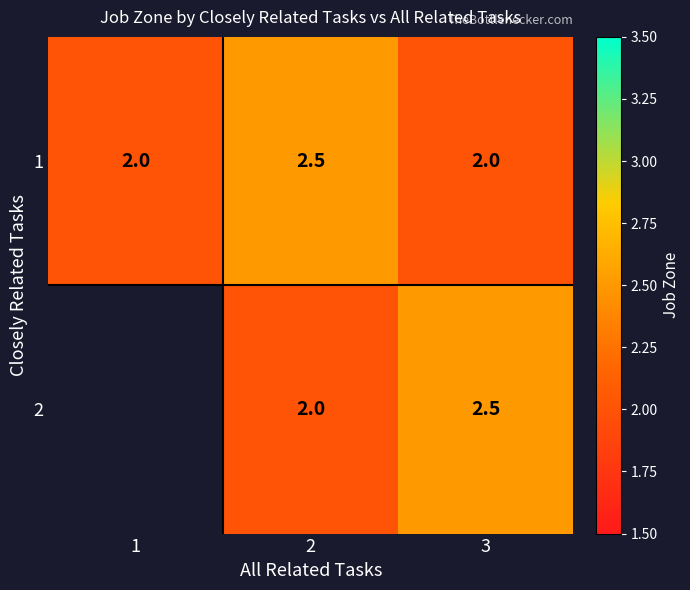

What is the minimum value for 1?

2.0